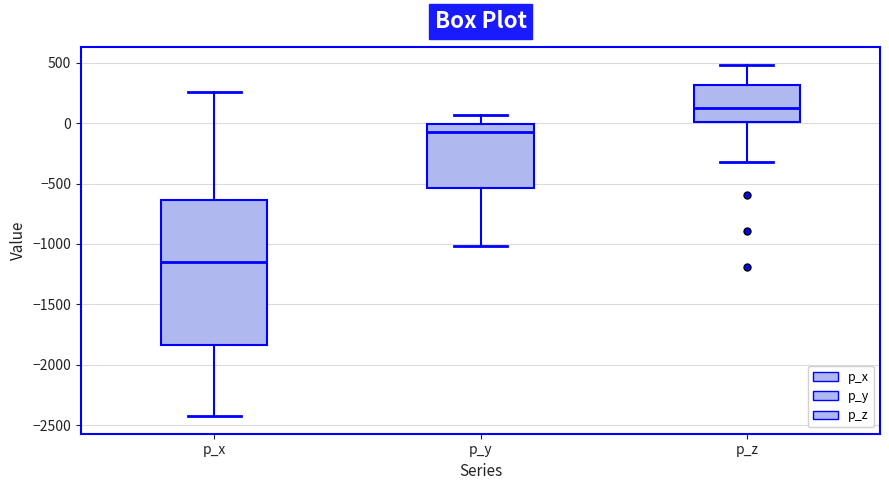

Reading left to right, transcribe this box plot: for each box, give where its median line is, the range the box spans, and where its two whiskers end, as read against the y-axis. The values are not printed on the chart, so give them approximately, as read against the axis.

p_x: median -1150, box -1850 to -650, whiskers -2450 to 250
p_y: median -100, box -550 to 0, whiskers -1000 to 50
p_z: median 100, box 0 to 300, whiskers -300 to 500